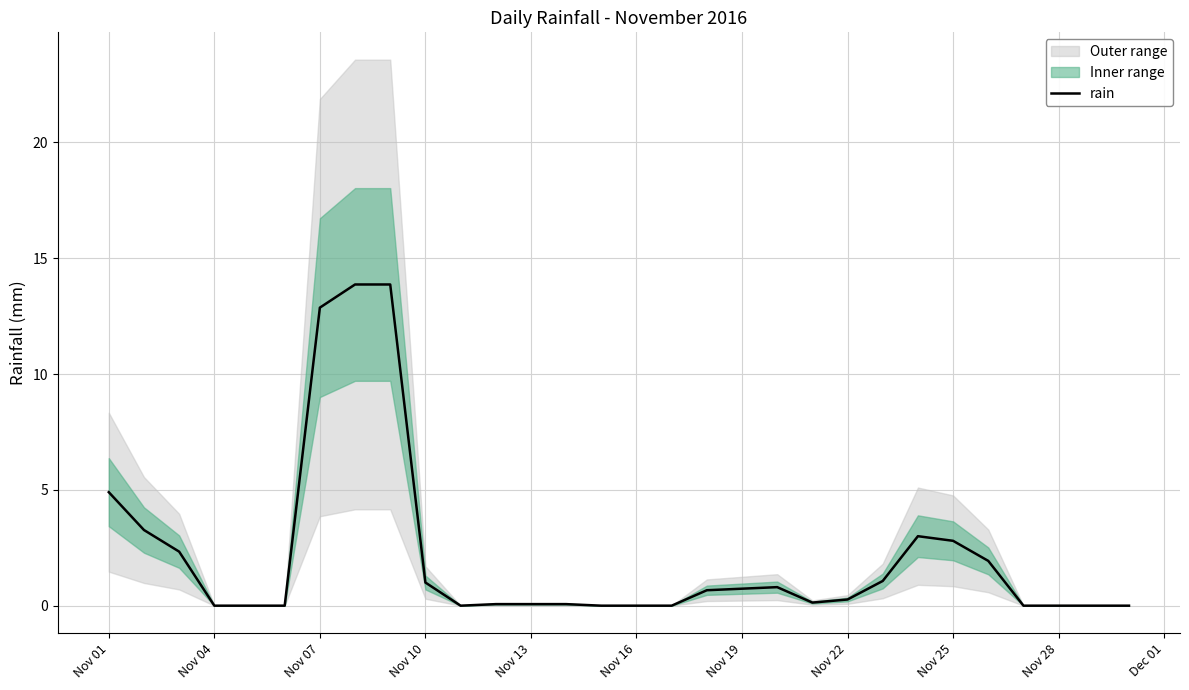

What is the highest value of the rain series?

13.9